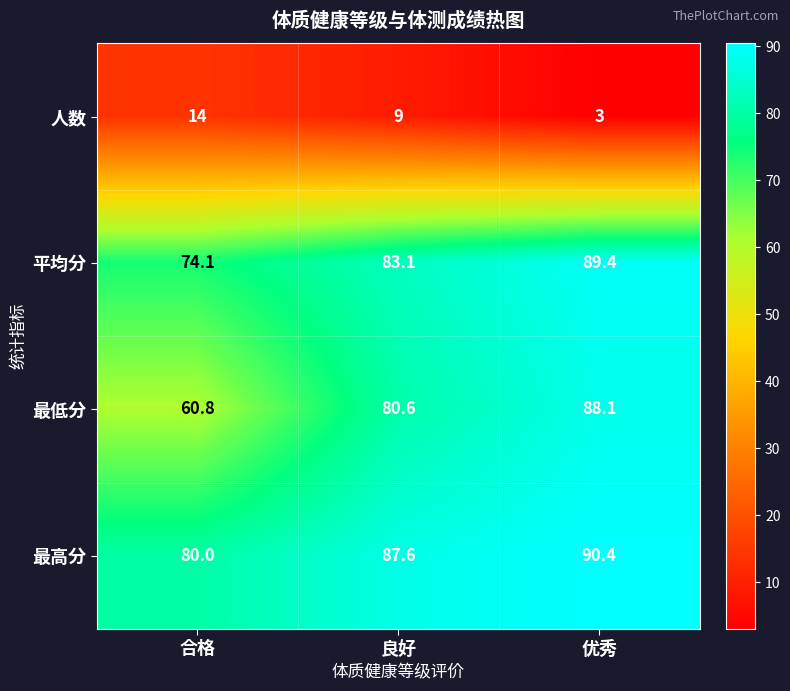

Which category has the highest value across all series?

优秀